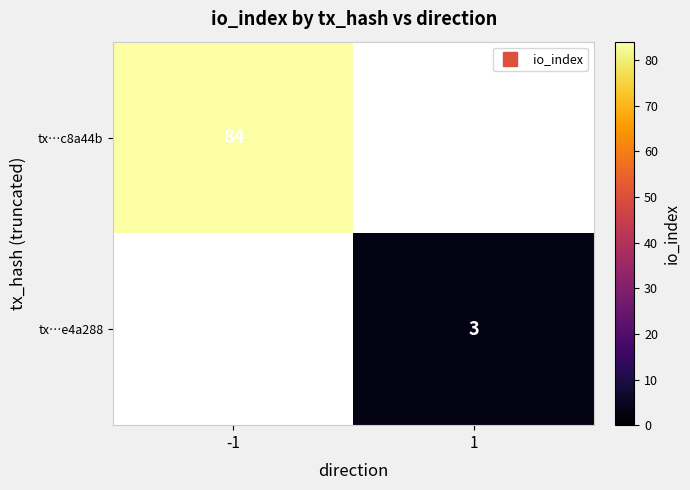

Count the number of data series in this chart.

2